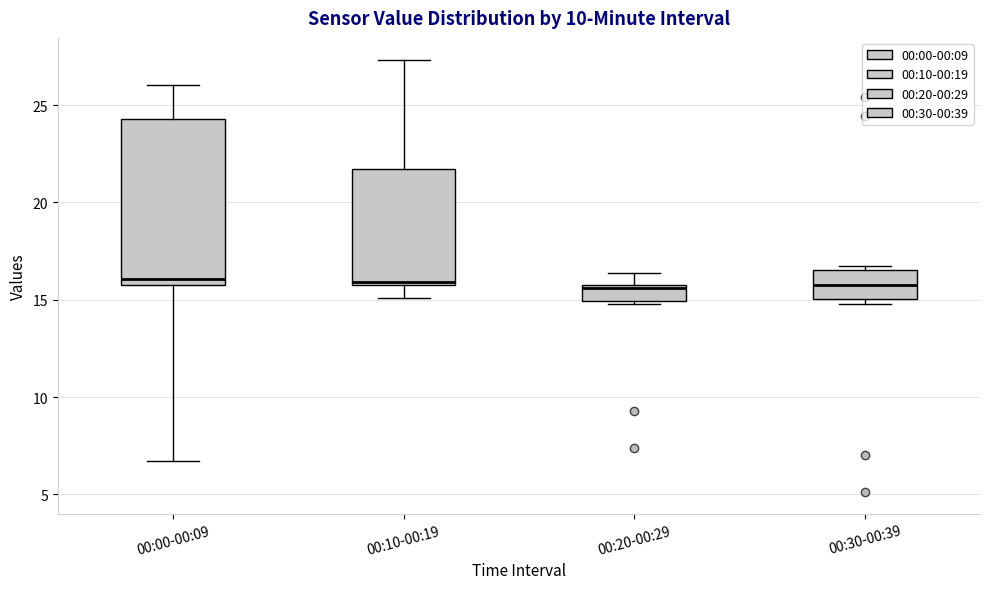

Reading left to right, read every box against the y-axis: the position of its median line, the range the box covers, and the ends of its whiskers. The values are not printed on the chart, so give them approximately, as read against the axis.

00:00-00:09: median 16.0, box 15.5 to 24.5, whiskers 6.5 to 26.0
00:10-00:19: median 16.0, box 15.5 to 21.5, whiskers 15.0 to 27.5
00:20-00:29: median 15.5 (just below the box's upper edge), box 15.0 to 15.5, whiskers 15.0 (just below the box's lower edge) to 16.5
00:30-00:39: median 15.5, box 15.0 to 16.5, whiskers 15.0 (just below the box's lower edge) to 16.5 (just above the box's upper edge)